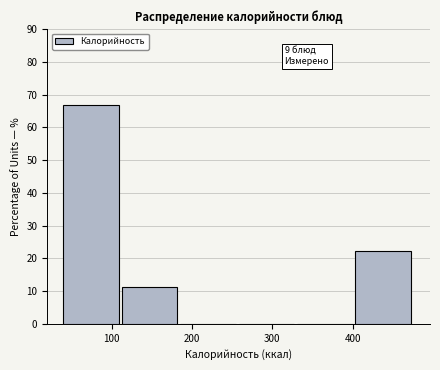

Which range on the x-axis has the tallest bar?

40 to 110